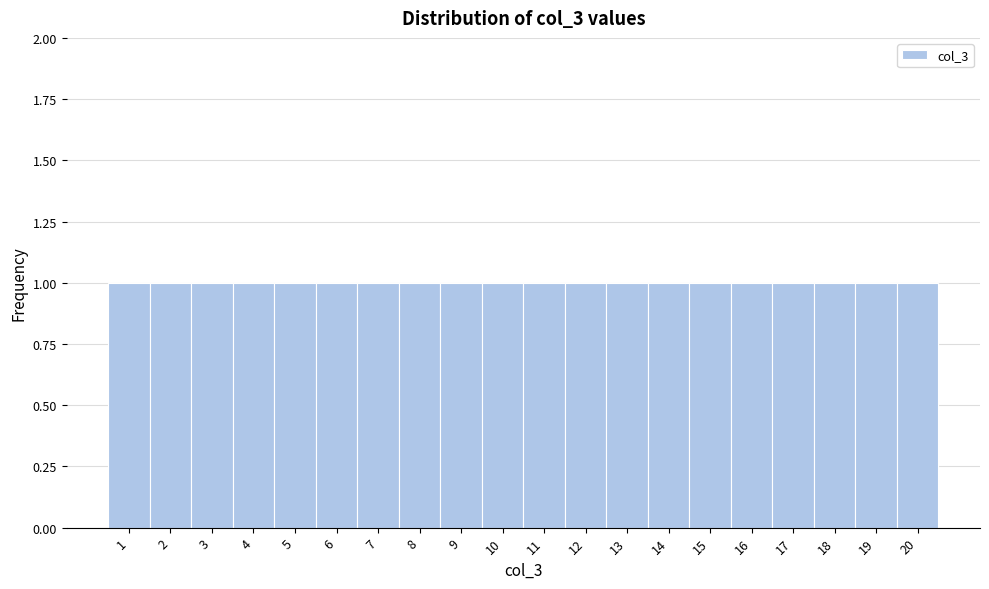

Reading left to right, transcribe this chart: for each bar, give the range it covers on the x-axis and its height. The values are not printed on the chart, so give them approximately, as read against the axis.

0.5 to 1.5: 1
1.5 to 2.5: 1
2.5 to 3.5: 1
3.5 to 4.5: 1
4.5 to 5.5: 1
5.5 to 6.5: 1
6.5 to 7.5: 1
7.5 to 8.5: 1
8.5 to 9.5: 1
9.5 to 10.5: 1
10.5 to 11.5: 1
11.5 to 12.5: 1
12.5 to 13.5: 1
13.5 to 14.5: 1
14.5 to 15.5: 1
15.5 to 16.5: 1
16.5 to 17.5: 1
17.5 to 18.5: 1
18.5 to 19.5: 1
19.5 to 20.5: 1